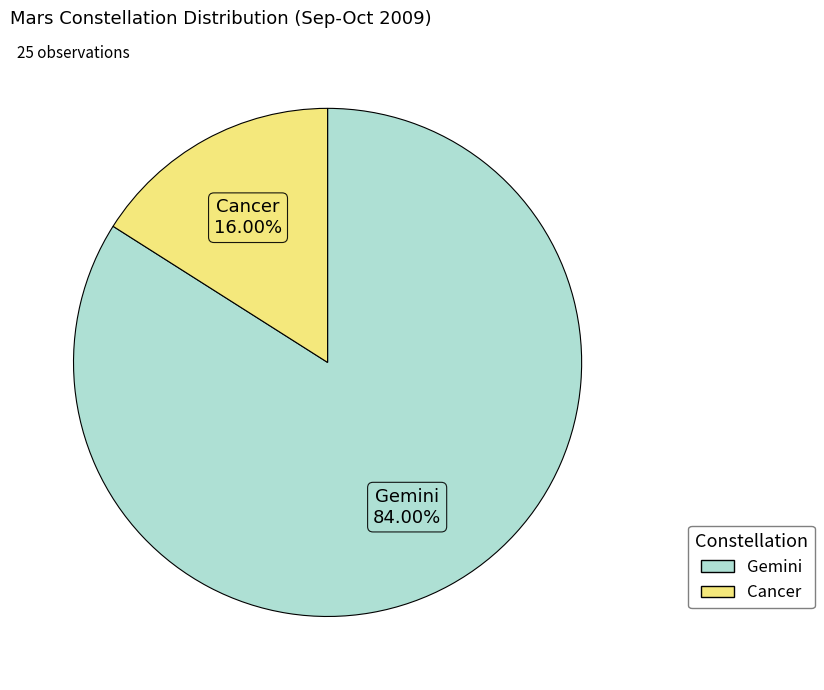

How many segments does this pie chart have?

2